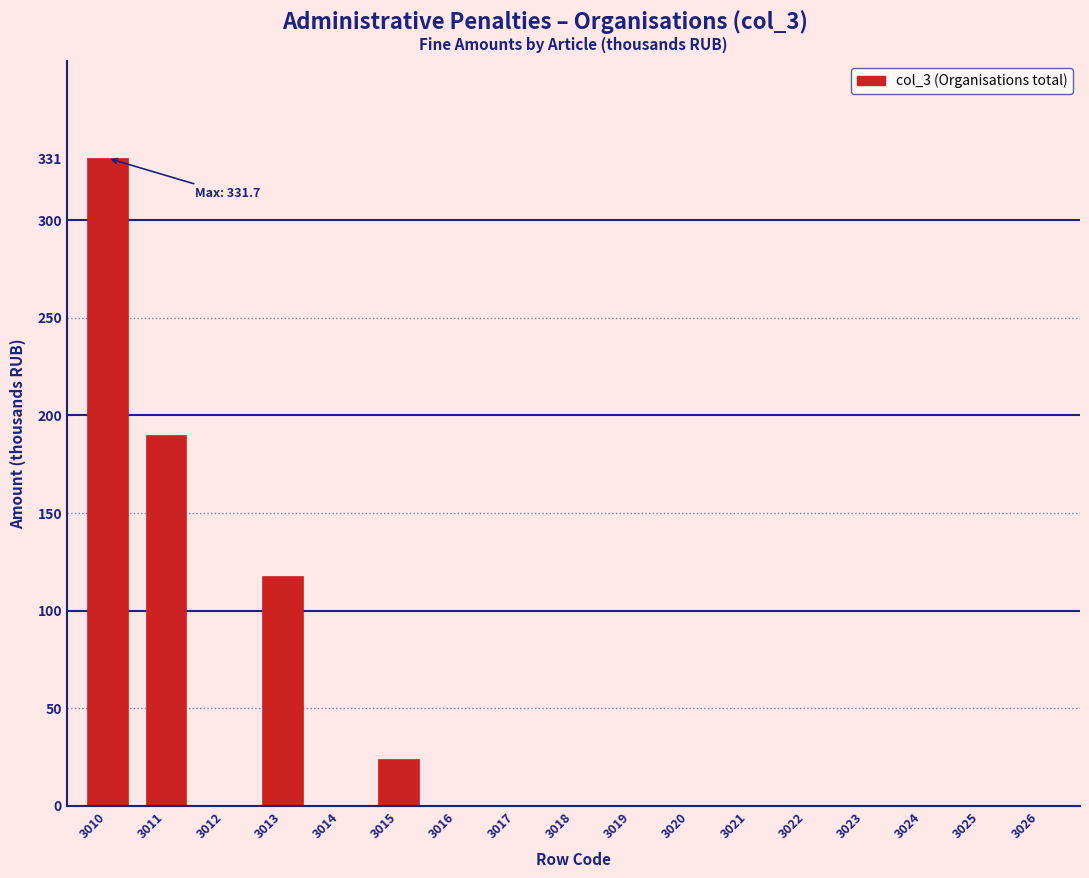

Reading right to left, transcribe all the data shown in this chart.

3026=0.0	3025=0.0	3024=0.0	3023=0.0	3022=0.0	3021=0.0	3020=0.0	3019=0.0	3018=0.0	3017=0.0	3016=0.0	3015=24.0	3014=0.0	3013=117.7	3012=0.0	3011=190.0	3010=331.7